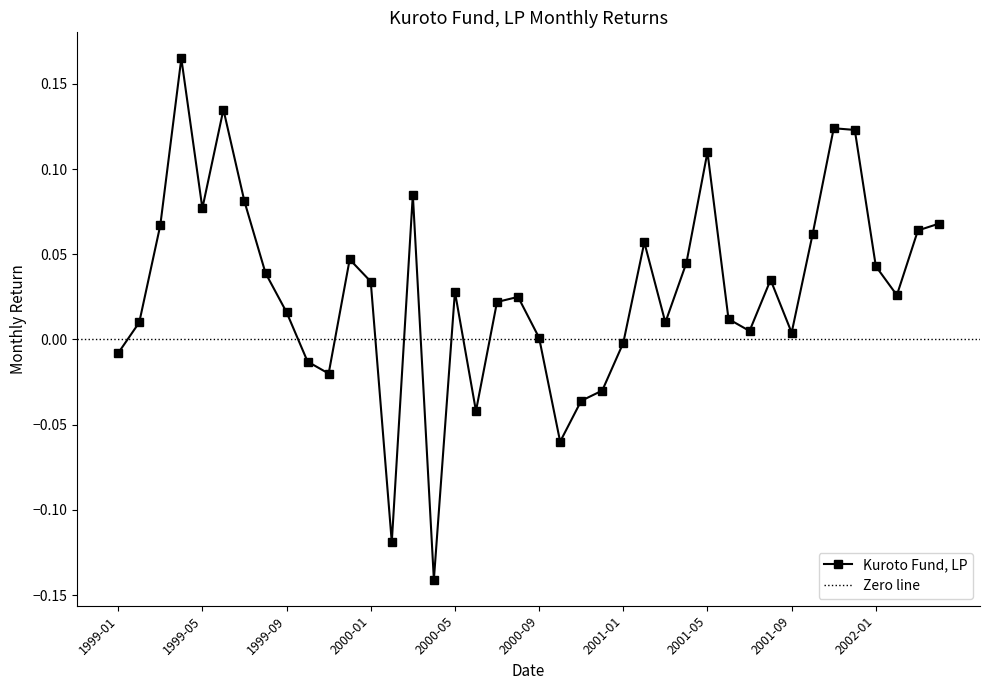

What is the minimum value shown in the chart?

-0.1